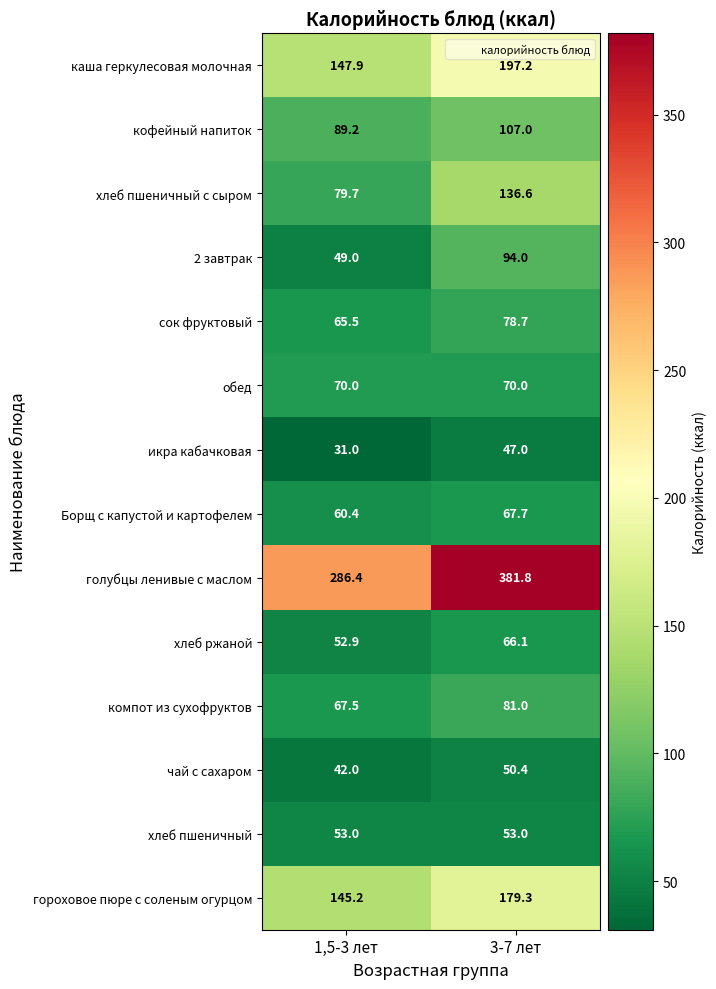

Reading left to right, transcribe all the data shown in this chart.

каша геркулесовая молочная: 1,5-3 лет=147.9	3-7 лет=197.2
кофейный напиток: 1,5-3 лет=89.2	3-7 лет=107.0
хлеб пшеничный с сыром: 1,5-3 лет=79.7	3-7 лет=136.6
2 завтрак: 1,5-3 лет=49.0	3-7 лет=94.0
сок фруктовый: 1,5-3 лет=65.5	3-7 лет=78.7
обед: 1,5-3 лет=70.0	3-7 лет=70.0
икра кабачковая: 1,5-3 лет=31.0	3-7 лет=47.0
Борщ с капустой и картофелем: 1,5-3 лет=60.4	3-7 лет=67.7
голубцы ленивые с маслом: 1,5-3 лет=286.4	3-7 лет=381.8
хлеб ржаной: 1,5-3 лет=52.9	3-7 лет=66.1
компот из сухофруктов: 1,5-3 лет=67.5	3-7 лет=81.0
чай с сахаром: 1,5-3 лет=42.0	3-7 лет=50.4
хлеб пшеничный: 1,5-3 лет=53.0	3-7 лет=53.0
гороховое пюре с соленым огурцом: 1,5-3 лет=145.2	3-7 лет=179.3